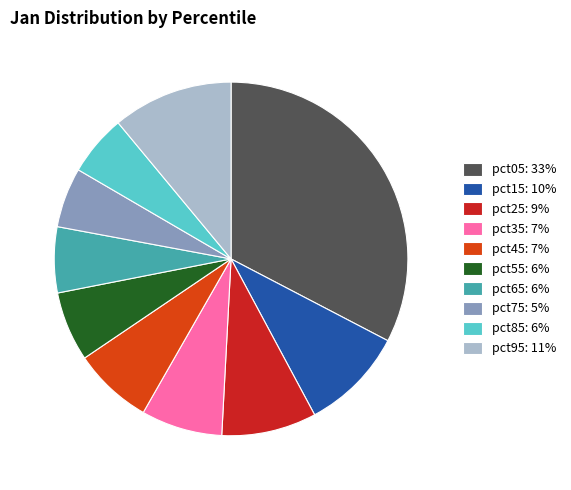

Is there any slice that represents more than half of the pie?

No